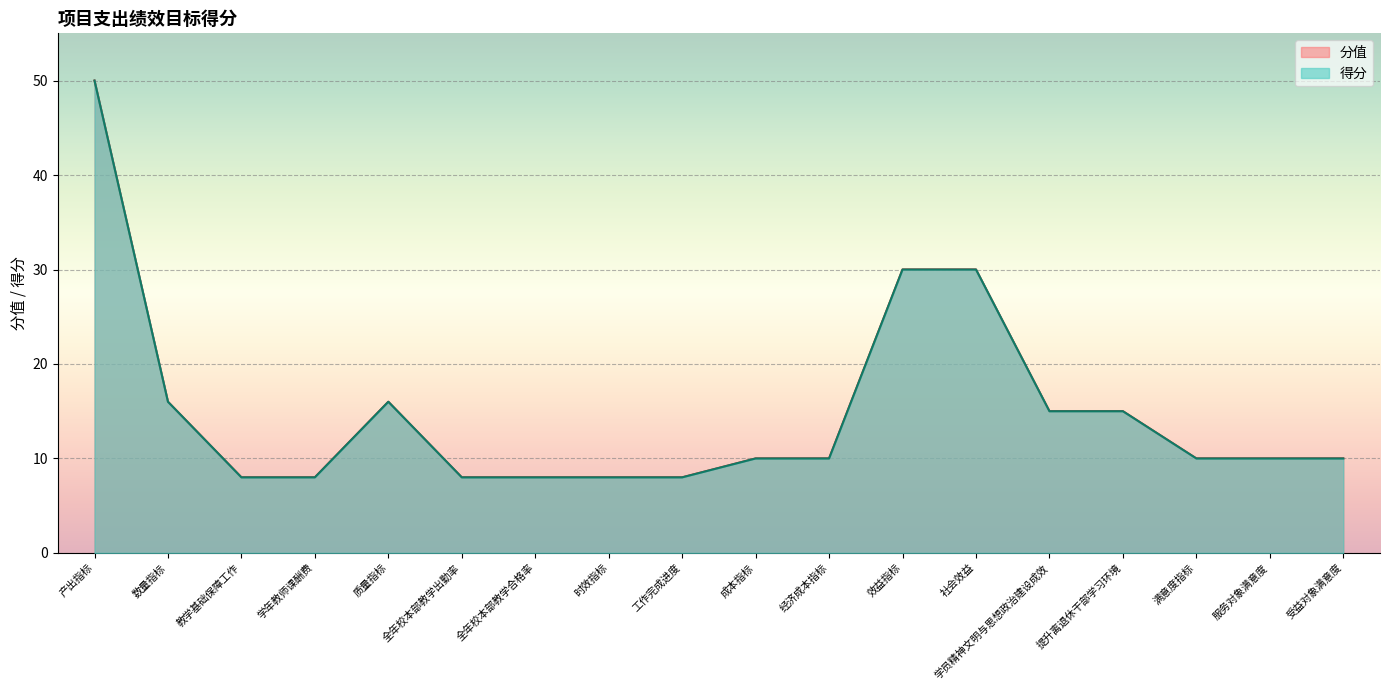

Where is the data nearest to the value 29?

效益指标